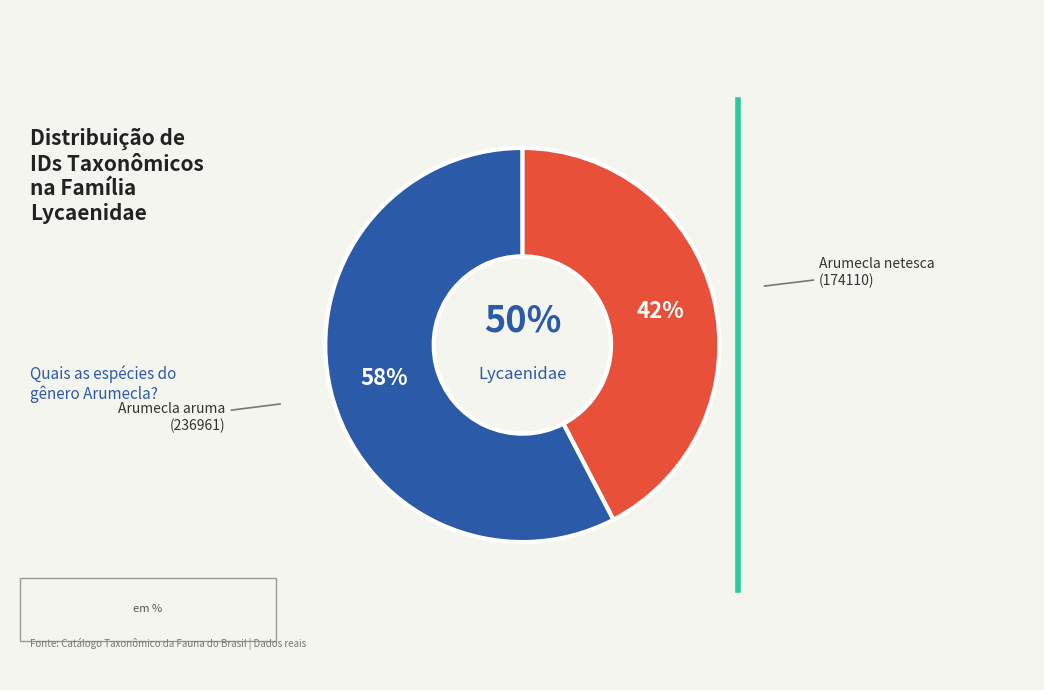

Which slice is the smallest?

Arumecla netesca
(174110)